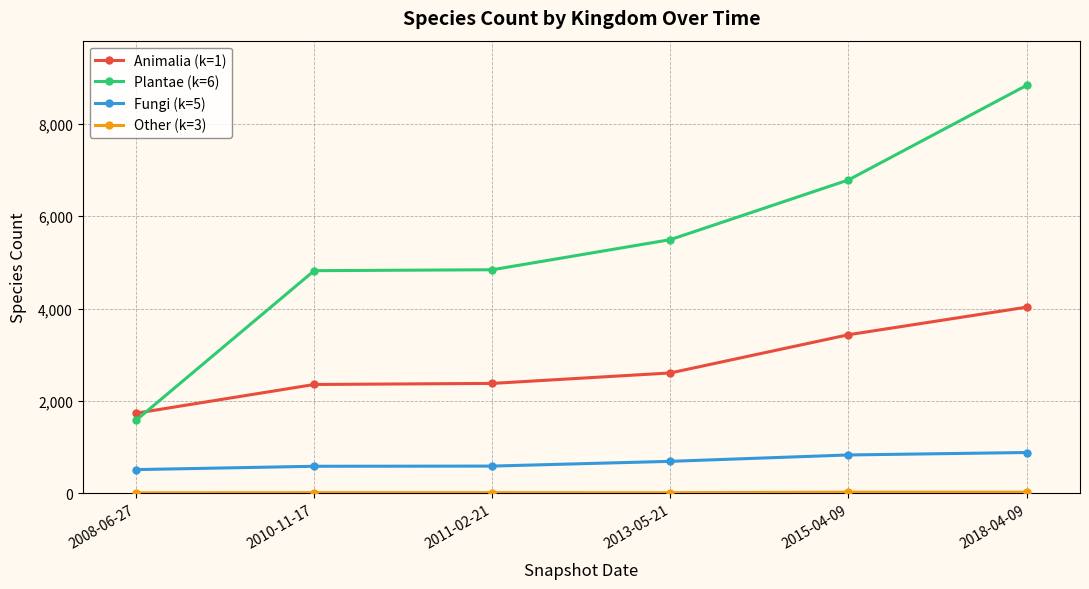

At which label does Animalia (k=1) reach its peak?

2018-04-09